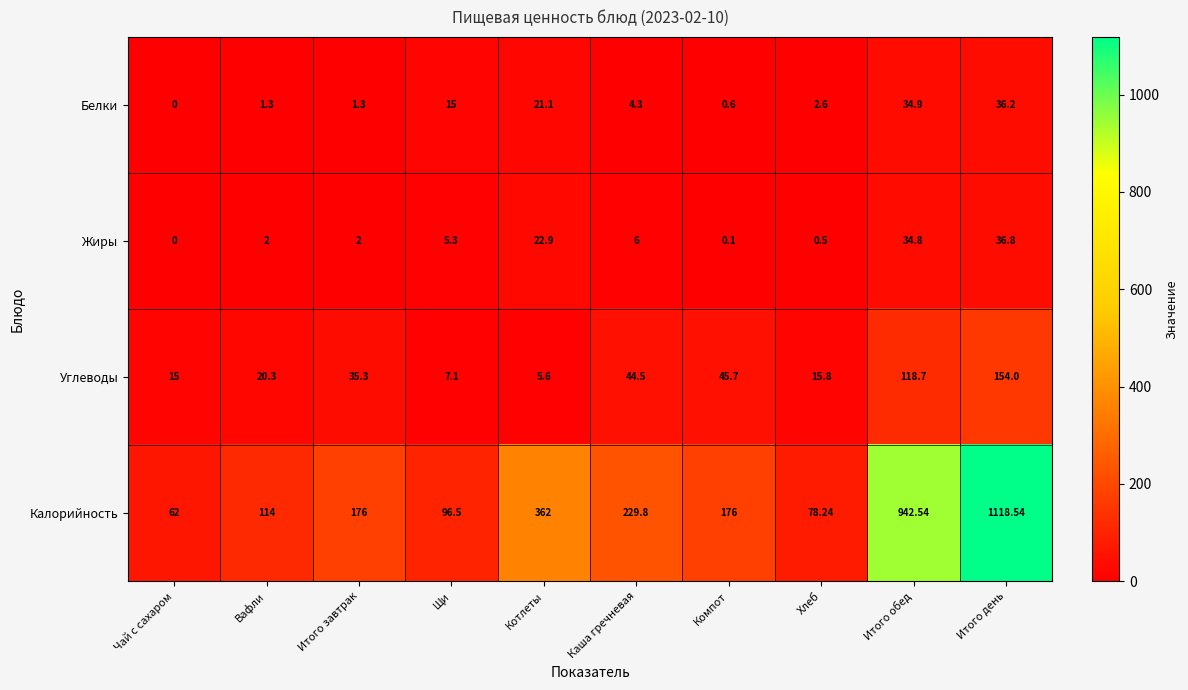

Which series has the largest total across all categories?

Калорийность